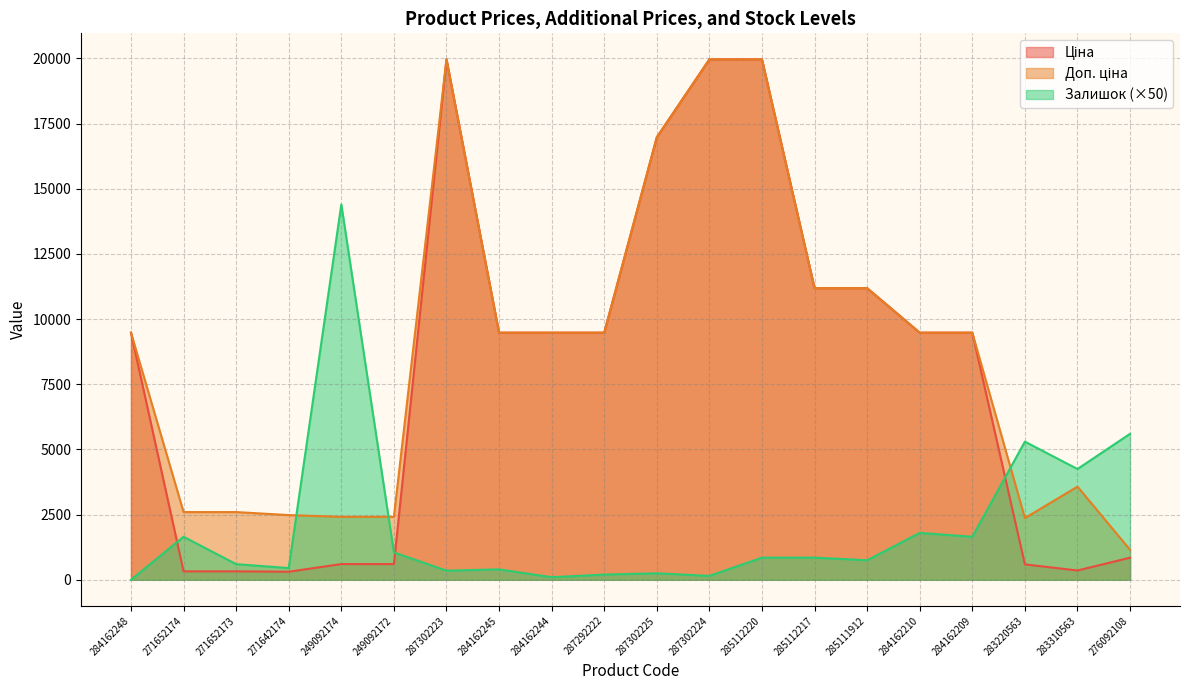

How many data points in Ціна are above 9480?

12